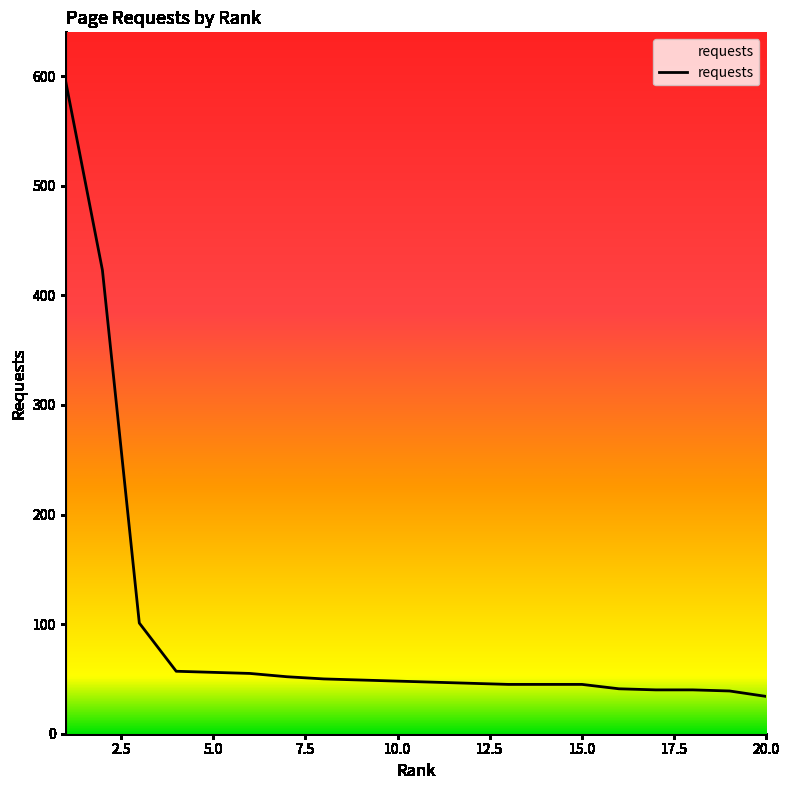

How many data points are less than 48?

10